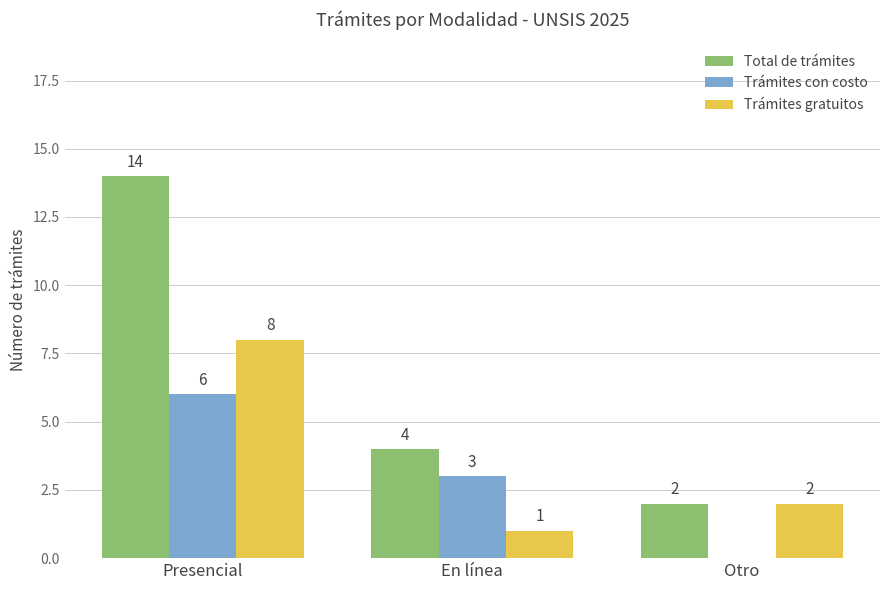

Count the number of data series in this chart.

3